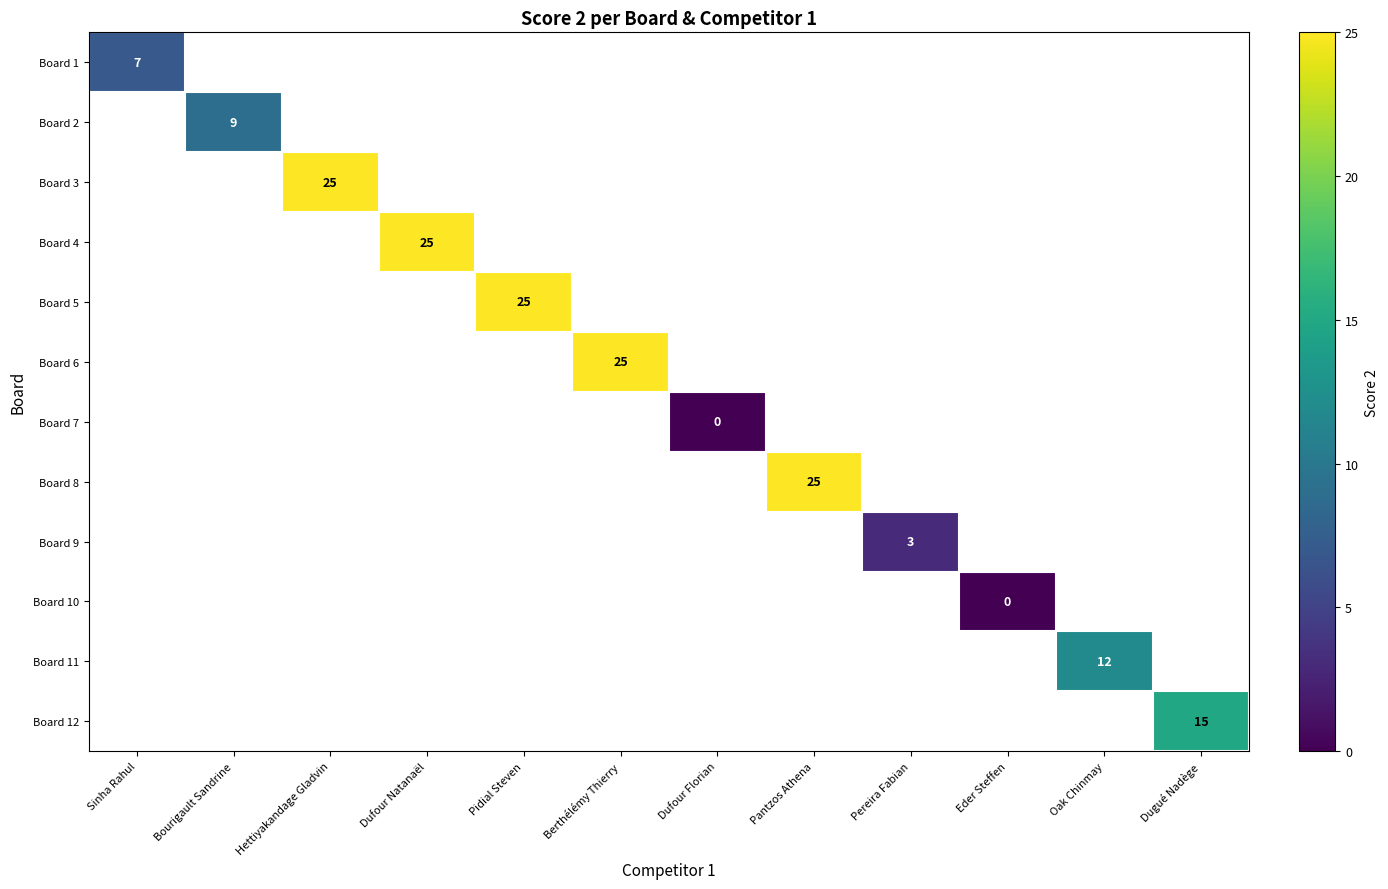

Which category has the highest value across all series?

Hettiyakandage Gladvin